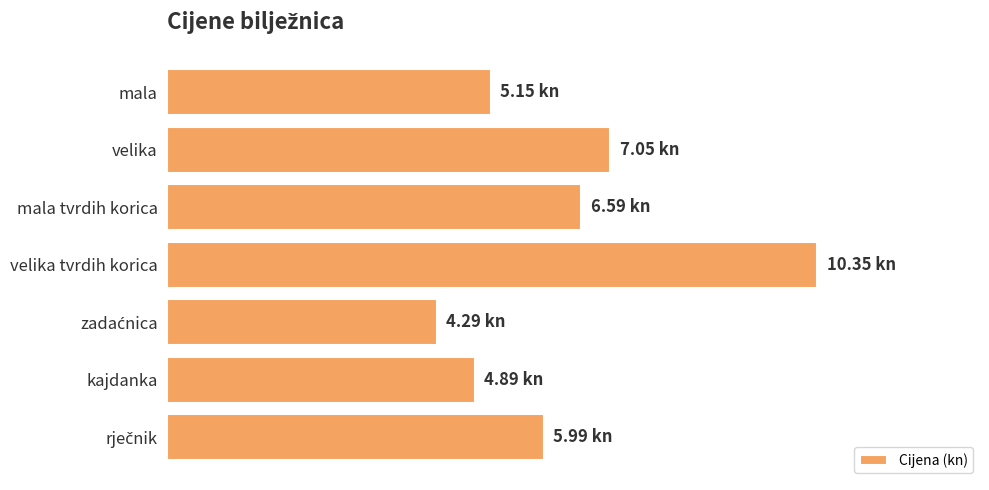

At which category does the chart reach its peak across all series?

velika tvrdih korica